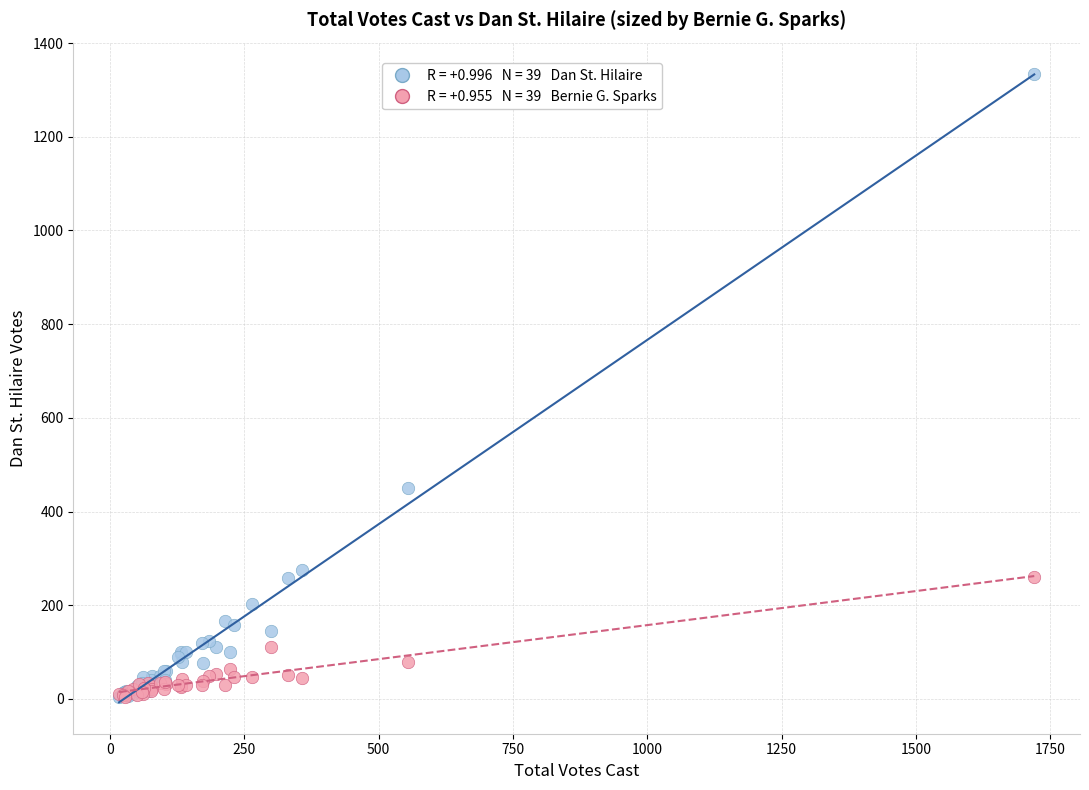

Across all series, what Y value is closest to 669?

450